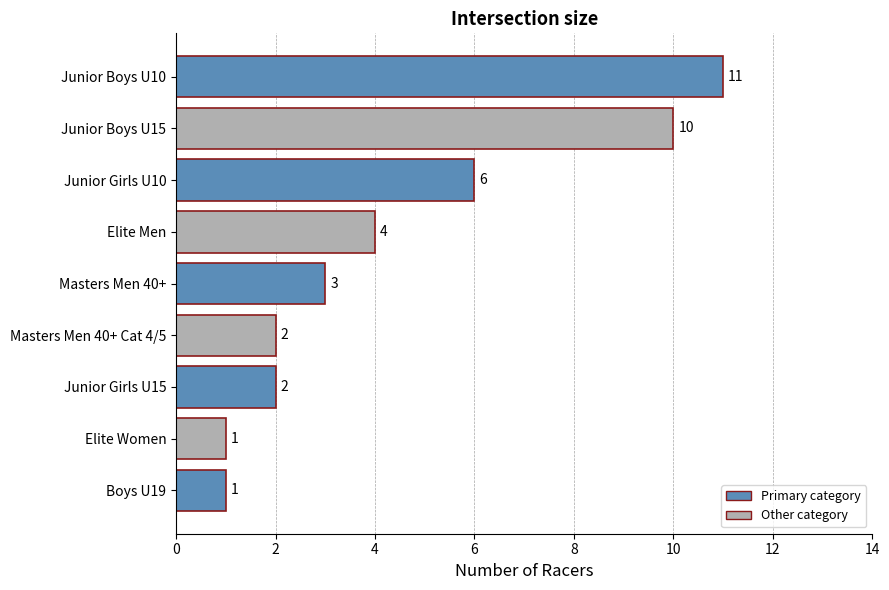

Which has a higher value, Junior Boys U10 or Masters Men 40+?

Junior Boys U10